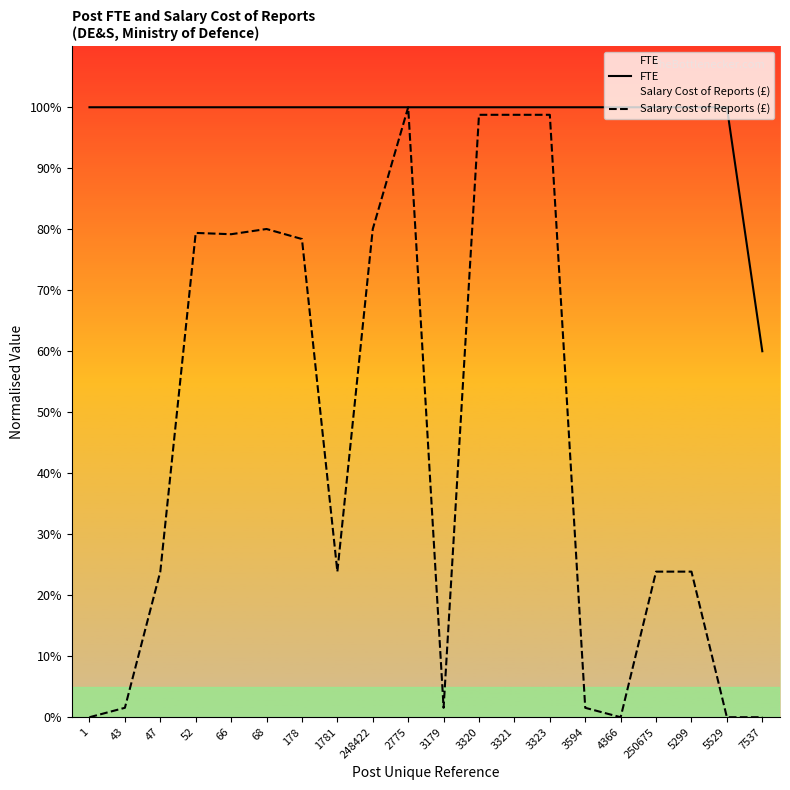

True or false: FTE has more than 2 points higher than both neighbors.

False